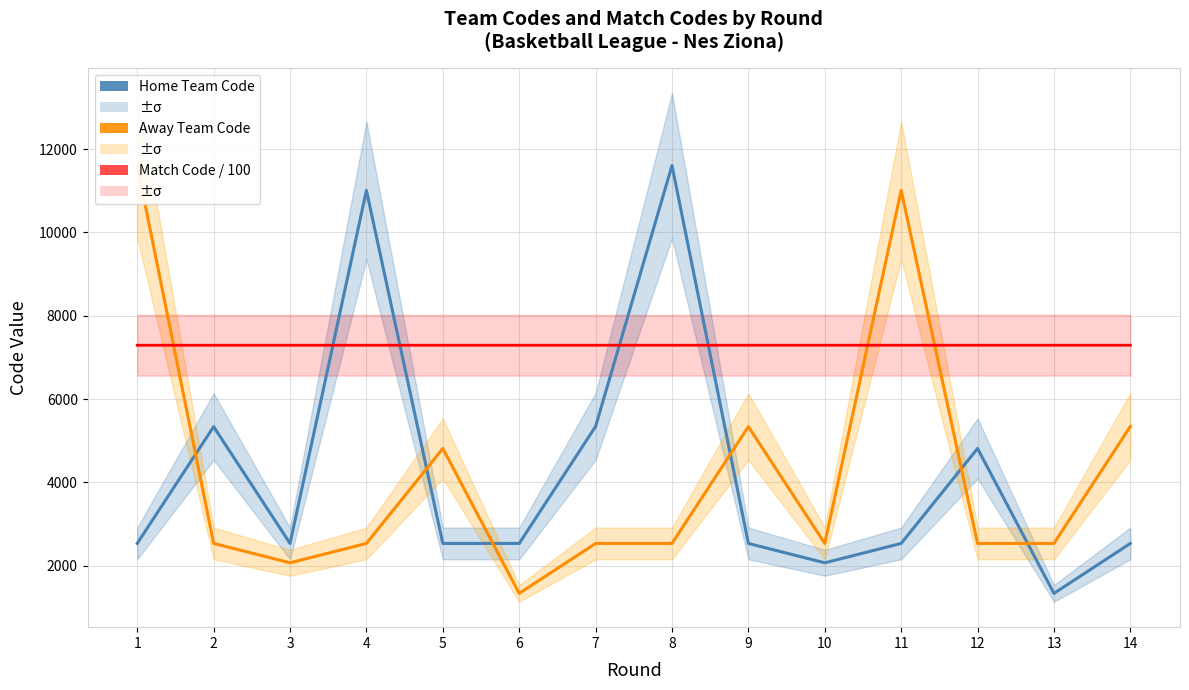

Where is the first local minimum for Away Team Code?

3